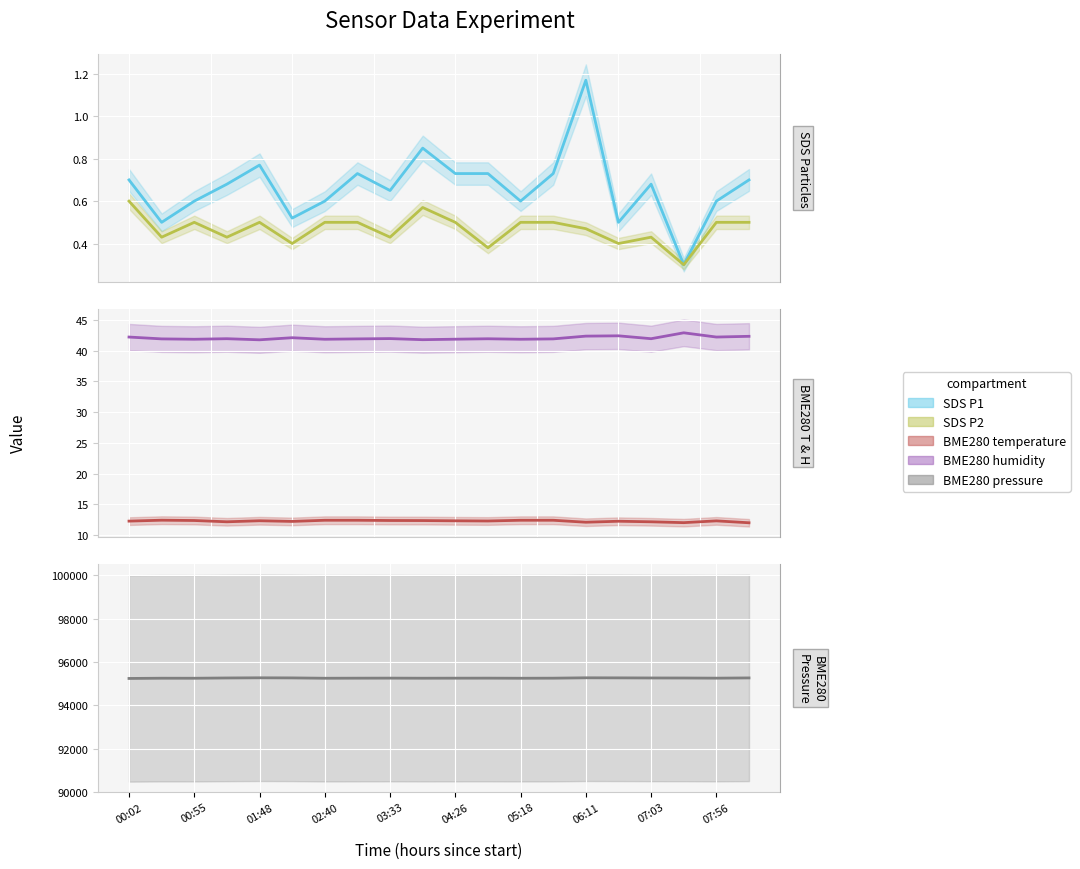

Which series has the widest spread of values?

BME280_pressure